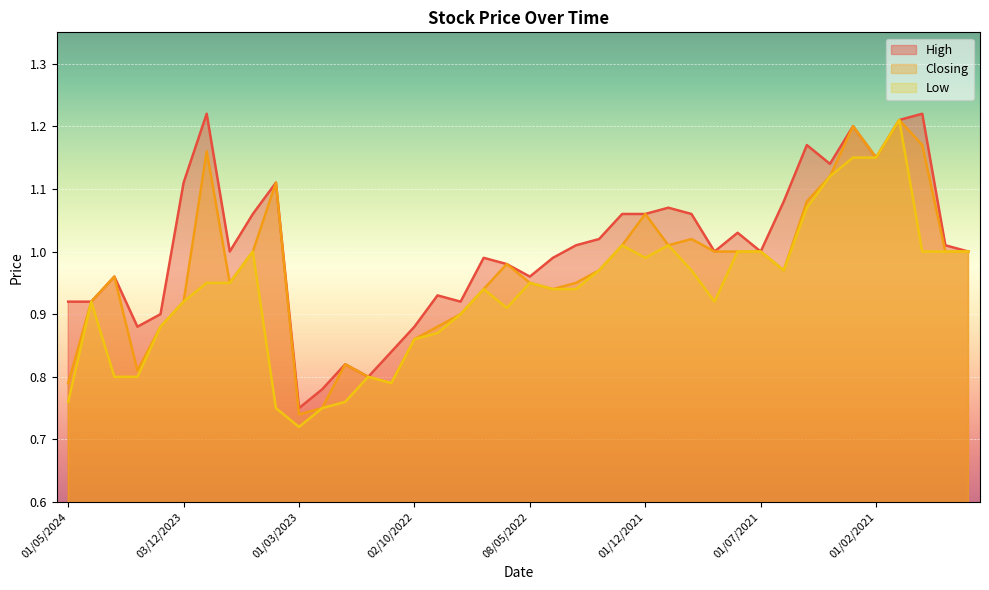

Reading right to left, what are all the values shown in this chart?

High: 01/10/2020=1.0	01/11/2020=1.0	01/12/2020=1.2	03/01/2021=1.2	01/02/2021=1.1	01/03/2021=1.2	01/04/2021=1.1	02/05/2021=1.2	01/06/2021=1.1	01/07/2021=1.0	01/08/2021=1.0	01/09/2021=1.0	03/10/2021=1.1	01/11/2021=1.1	01/12/2021=1.1	02/01/2022=1.1	01/02/2022=1.0	01/03/2022=1.0	03/04/2022=1.0	08/05/2022=1.0	01/06/2022=1.0	03/07/2022=1.0	01/08/2022=0.9	01/09/2022=0.9	02/10/2022=0.9	01/11/2022=0.8	01/12/2022=0.8	02/01/2023=0.8	01/02/2023=0.8	01/03/2023=0.8	02/04/2023=1.1	01/05/2023=1.1	01/08/2023=1.0	03/09/2023=1.2	03/12/2023=1.1	02/01/2024=0.9	01/02/2024=0.9	03/03/2024=1.0	01/04/2024=0.9	01/05/2024=0.9
Closing: 01/10/2020=1.0	01/11/2020=1.0	01/12/2020=1.2	03/01/2021=1.2	01/02/2021=1.1	01/03/2021=1.2	01/04/2021=1.1	02/05/2021=1.1	01/06/2021=1.0	01/07/2021=1.0	01/08/2021=1.0	01/09/2021=1.0	03/10/2021=1.0	01/11/2021=1.0	01/12/2021=1.1	02/01/2022=1.0	01/02/2022=1.0	01/03/2022=0.9	03/04/2022=0.9	08/05/2022=0.9	01/06/2022=1.0	03/07/2022=0.9	01/08/2022=0.9	01/09/2022=0.9	02/10/2022=0.9	01/11/2022=0.8	01/12/2022=0.8	02/01/2023=0.8	01/02/2023=0.8	01/03/2023=0.7	02/04/2023=1.1	01/05/2023=1.0	01/08/2023=0.9	03/09/2023=1.2	03/12/2023=0.9	02/01/2024=0.9	01/02/2024=0.8	03/03/2024=1.0	01/04/2024=0.9	01/05/2024=0.8
Low: 01/10/2020=1.0	01/11/2020=1.0	01/12/2020=1.0	03/01/2021=1.2	01/02/2021=1.1	01/03/2021=1.1	01/04/2021=1.1	02/05/2021=1.1	01/06/2021=1.0	01/07/2021=1.0	01/08/2021=1.0	01/09/2021=0.9	03/10/2021=1.0	01/11/2021=1.0	01/12/2021=1.0	02/01/2022=1.0	01/02/2022=1.0	01/03/2022=0.9	03/04/2022=0.9	08/05/2022=0.9	01/06/2022=0.9	03/07/2022=0.9	01/08/2022=0.9	01/09/2022=0.9	02/10/2022=0.9	01/11/2022=0.8	01/12/2022=0.8	02/01/2023=0.8	01/02/2023=0.8	01/03/2023=0.7	02/04/2023=0.8	01/05/2023=1.0	01/08/2023=0.9	03/09/2023=0.9	03/12/2023=0.9	02/01/2024=0.9	01/02/2024=0.8	03/03/2024=0.8	01/04/2024=0.9	01/05/2024=0.8